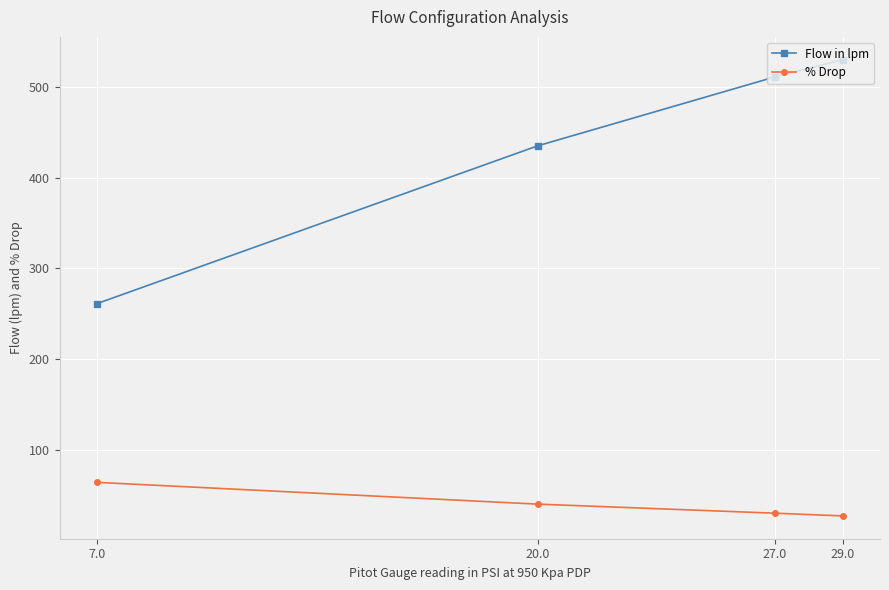

True or false: Flow in lpm and % Drop cross at least once.

False